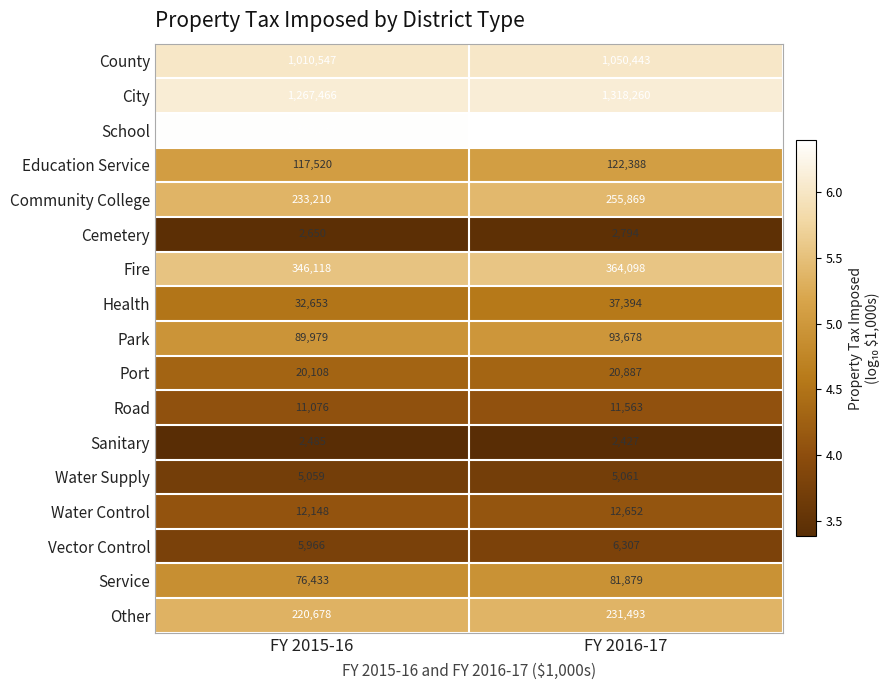

What is the minimum value for Vector Control?

5966